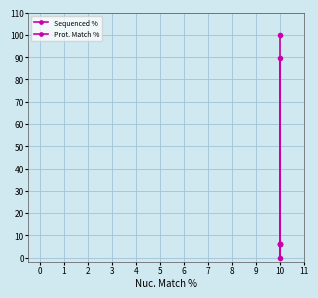

Rank the series by their maximum value, from highest to lowest.

Sequenced %, Prot. Match %